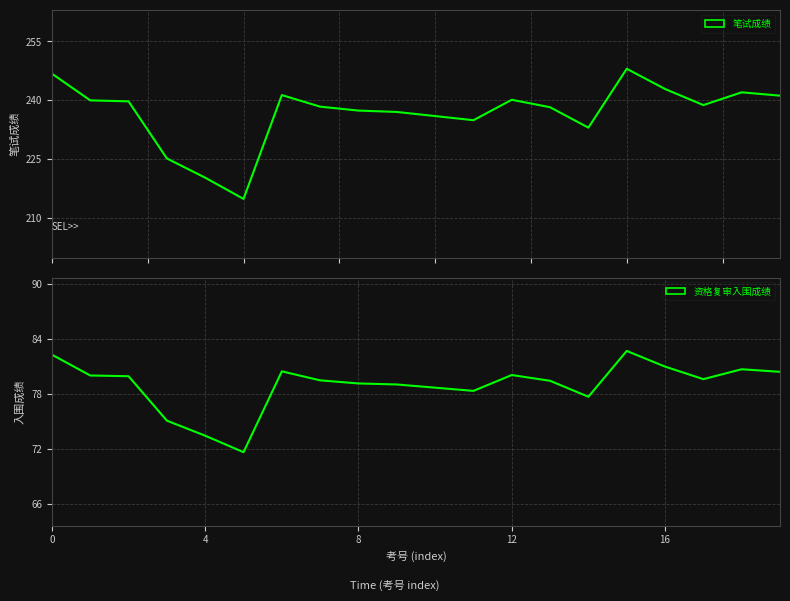

True or false: 笔试成绩 and 资格复审入围成绩 intersect in this chart.

False